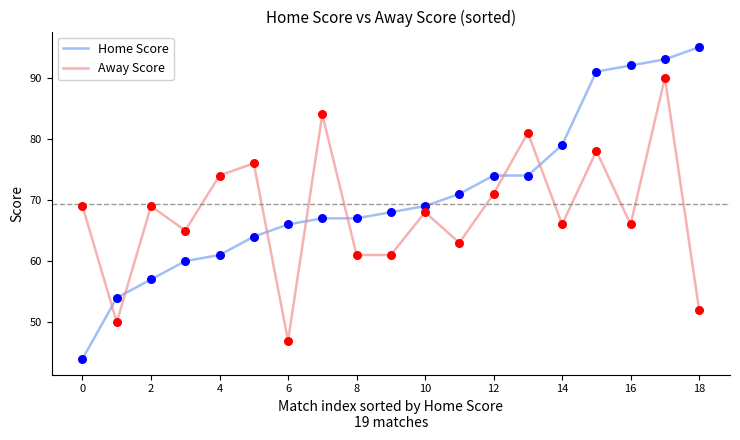

Which series has the largest range (max minus min)?

Home Score